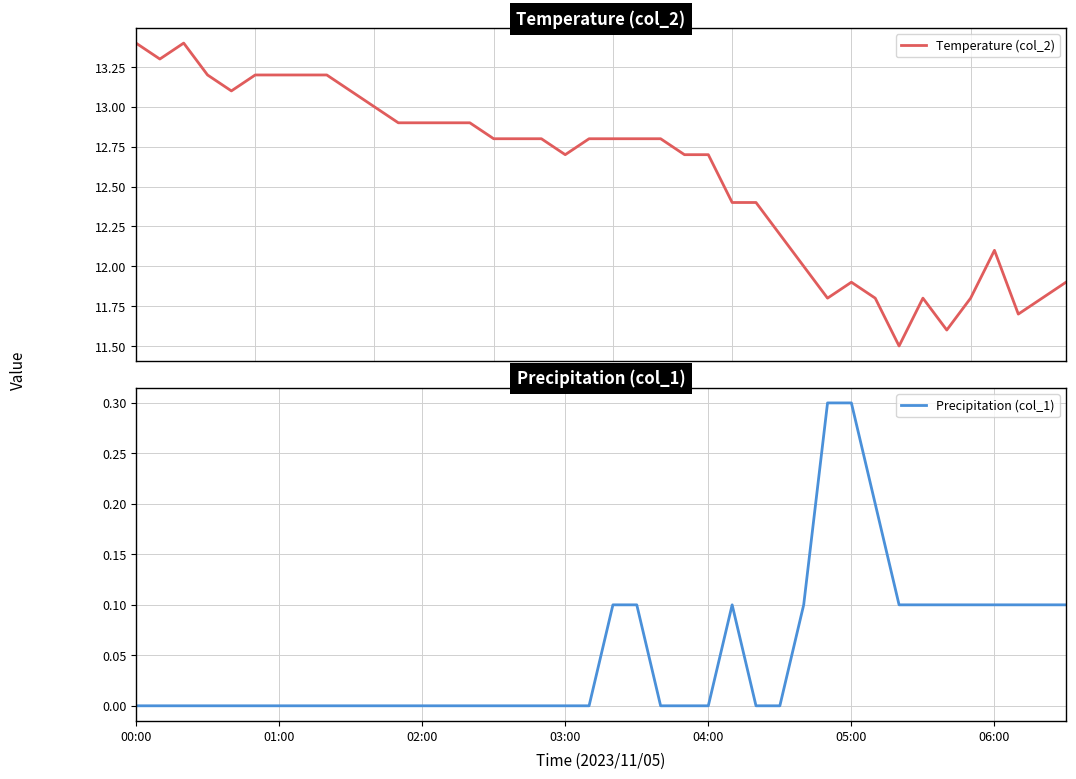

What is the lowest value of the Temperature (col_2) series?

11.5